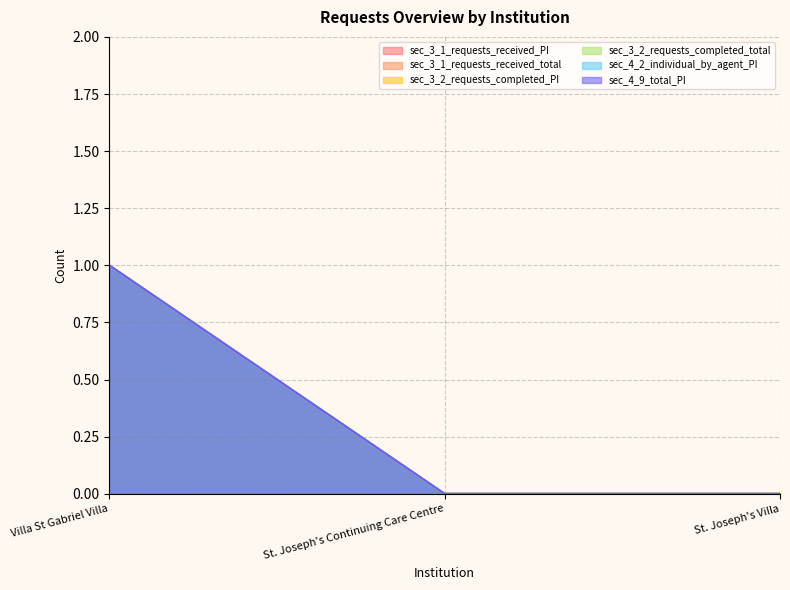

Between Villa St Gabriel Villa and St. Joseph's Continuing Care Centre, which series saw the biggest shift?

sec_3_1_requests_received_PI